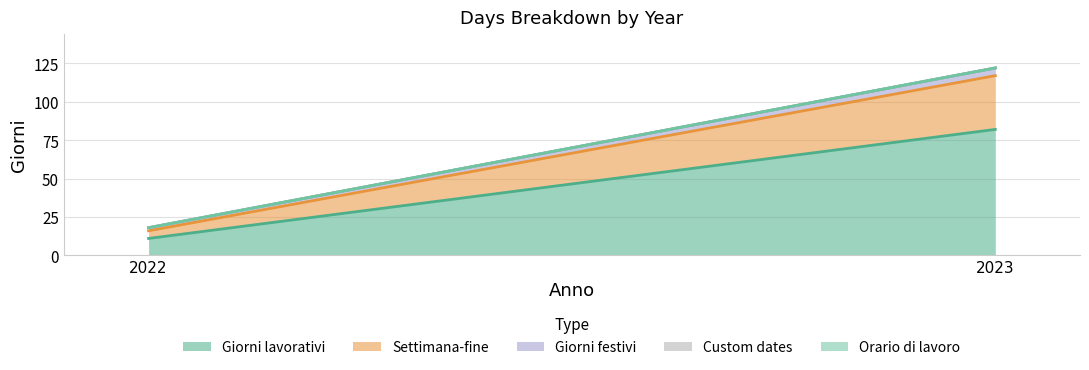

At which category is the sum across all series the highest?

2023